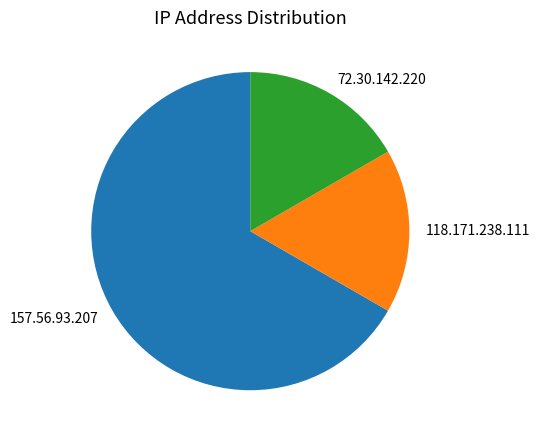

Is the sum of 118.171.238.111 and 72.30.142.220 greater than half?

No